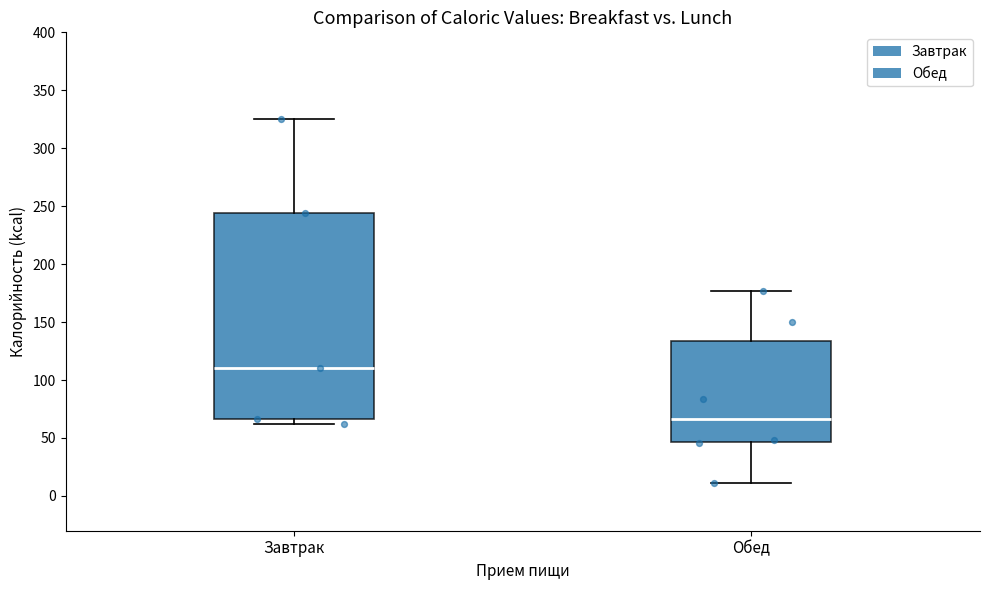

Reading left to right, transcribe this box plot: for each box, give where its median line is, the range the box spans, and where its two whiskers end, as read against the y-axis. The values are not printed on the chart, so give them approximately, as read against the axis.

Завтрак: median 110, box 65 to 245, whiskers 60 to 325
Обед: median 65, box 45 to 135, whiskers 10 to 175